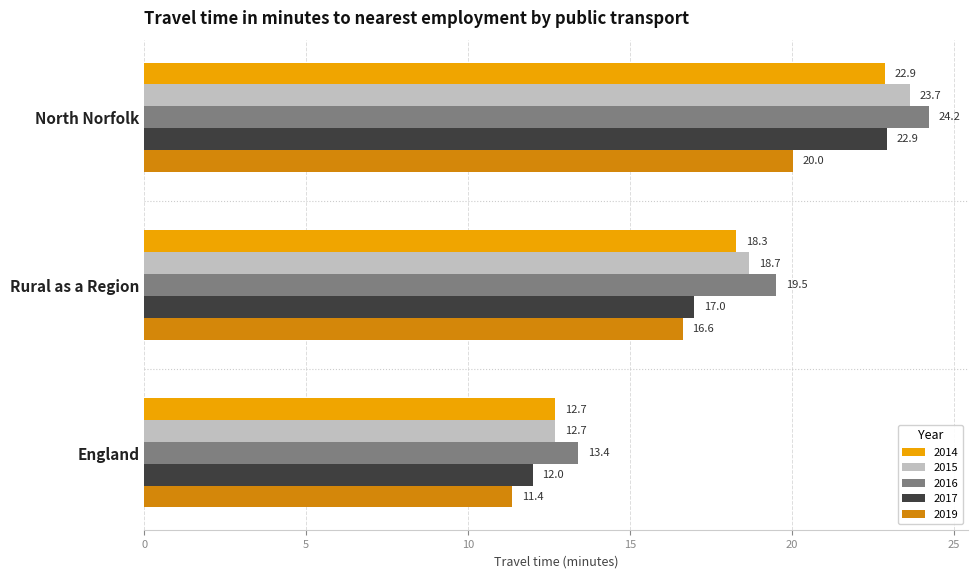

How many values in the 2015 series exceed 18?

2